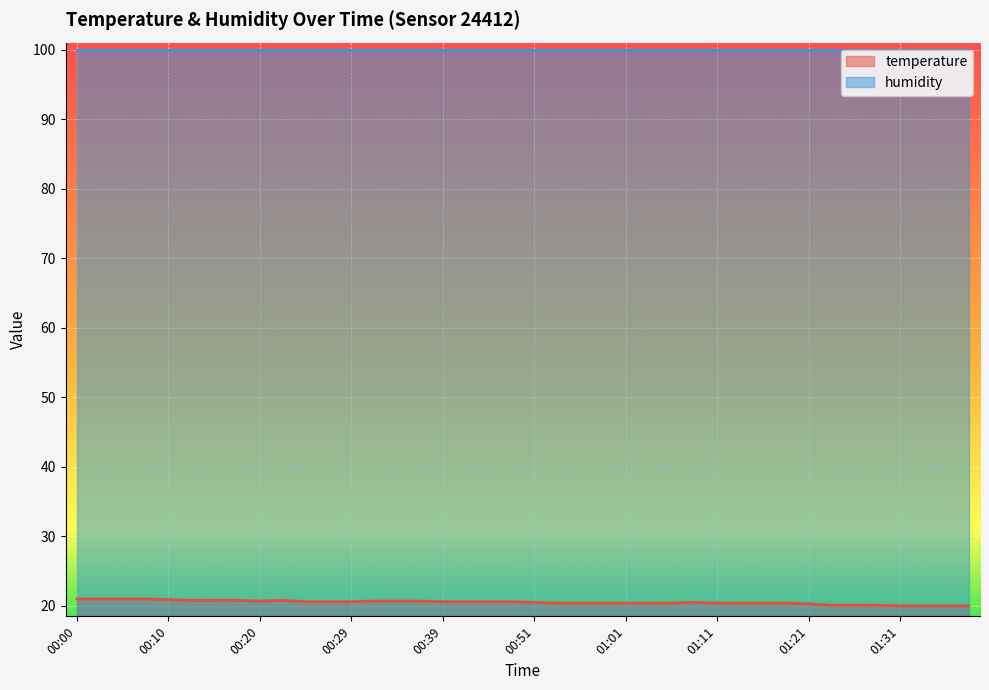

Approximately how many times larger is the value at 00:39 compared to 00:58?

1.0